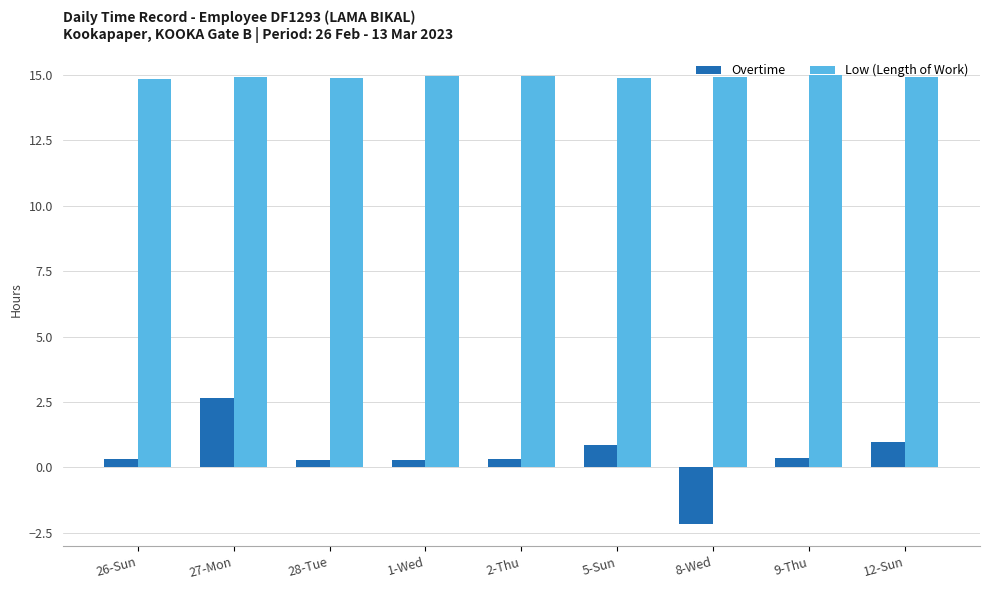

Is it true that Low (Length of Work) equals 14.9 at 5-Sun?

True